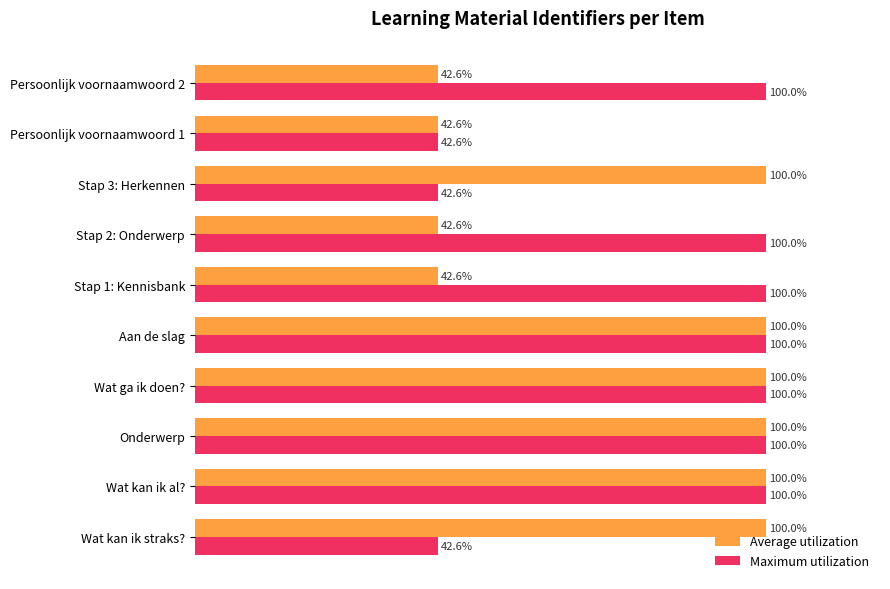

Is the value of Average utilization at Stap 1: Kennisbank greater than the value of Maximum utilization at Onderwerp?

No